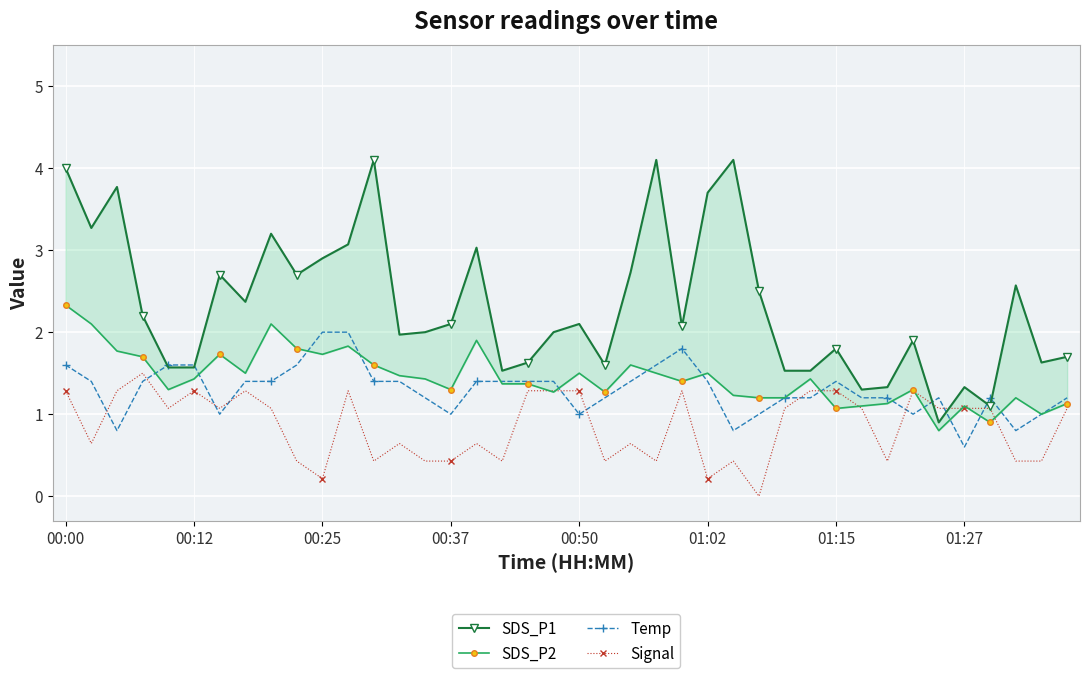

What is the highest value of the Temp series?

2.0